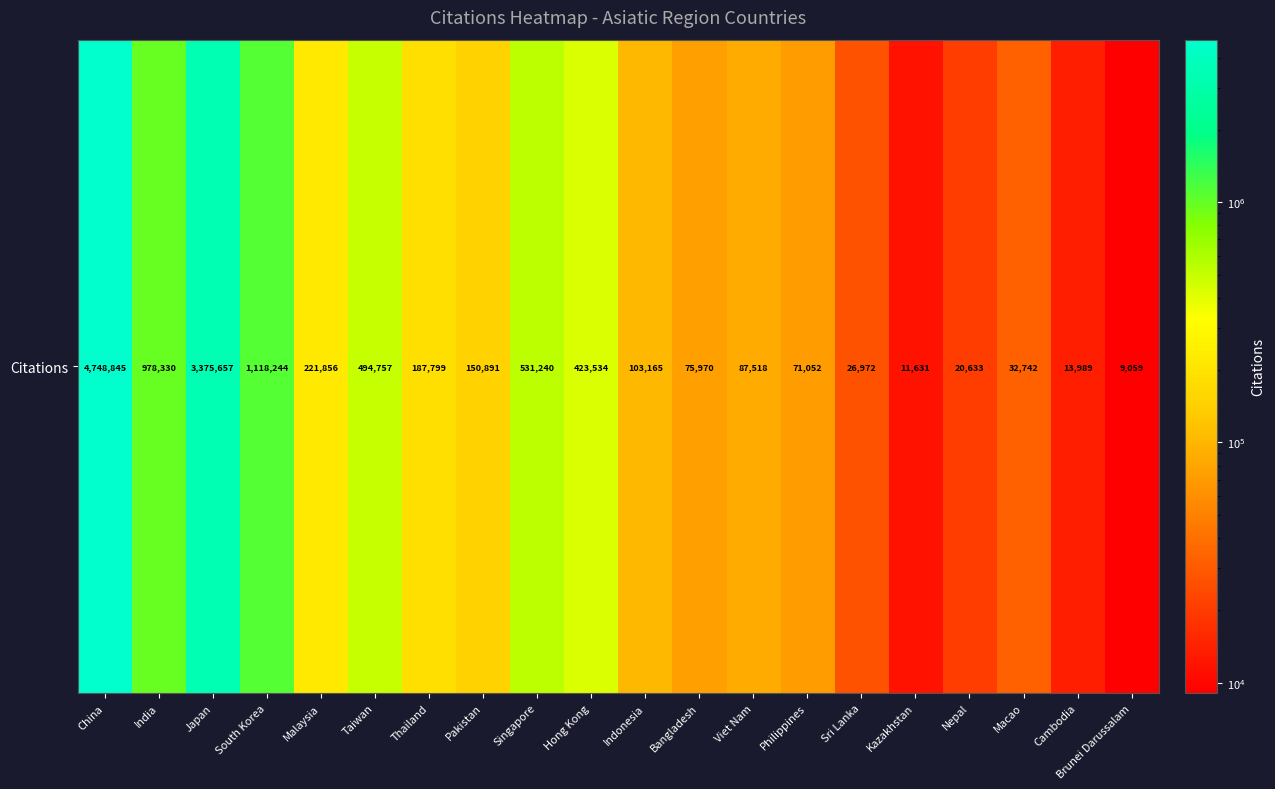

What is the sum of the values at Bangladesh and Pakistan?

226861